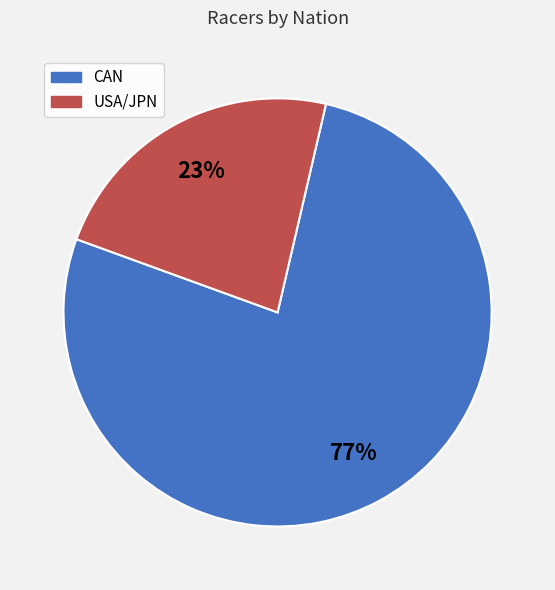

Does any single category account for the majority?

Yes